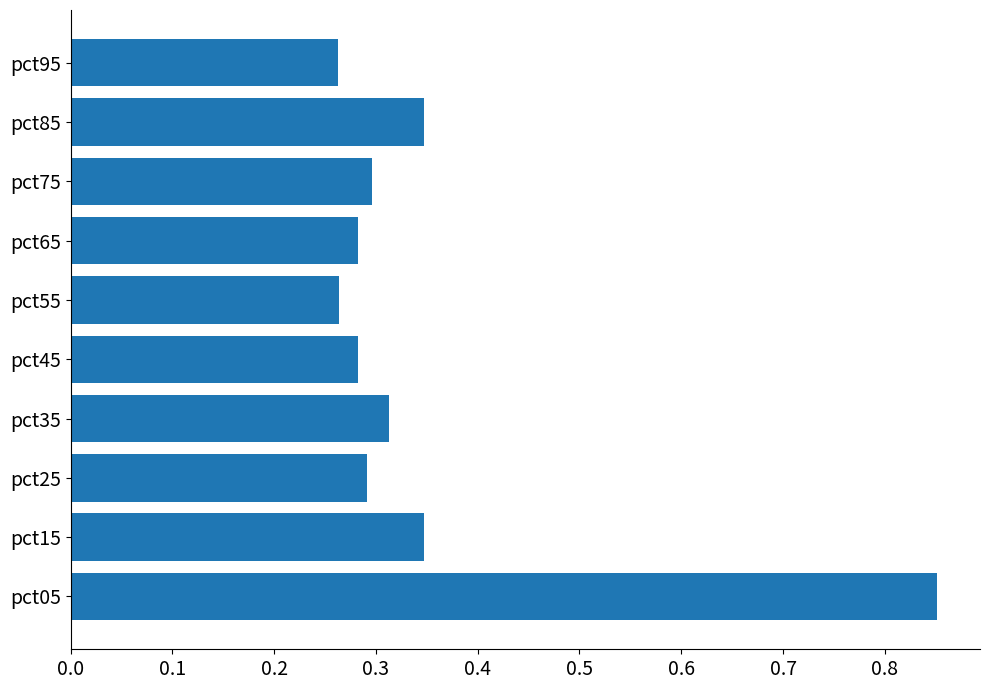

The value at pct85 is 0.3. True or false?

True